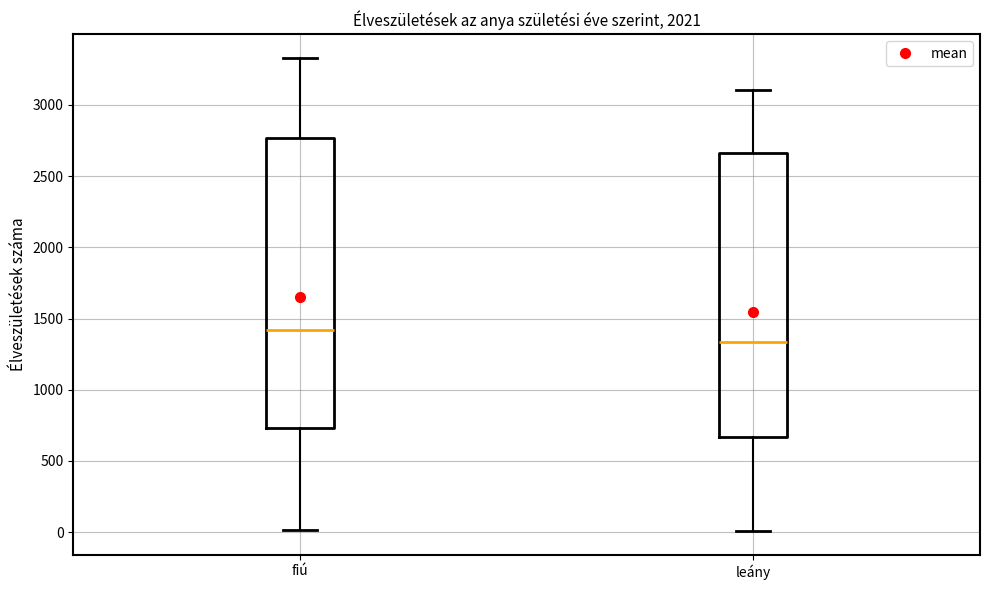

Which box's median line is the highest?

fiú